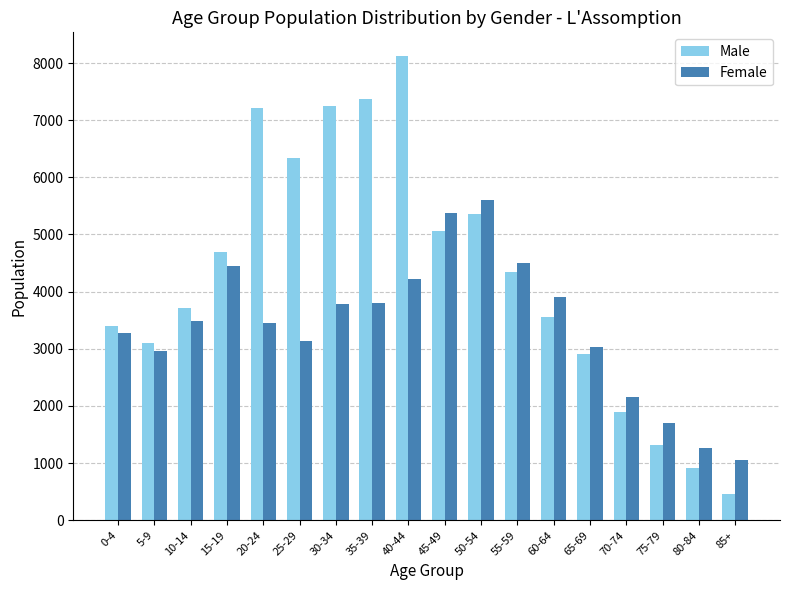

How many bars are there in total?

36